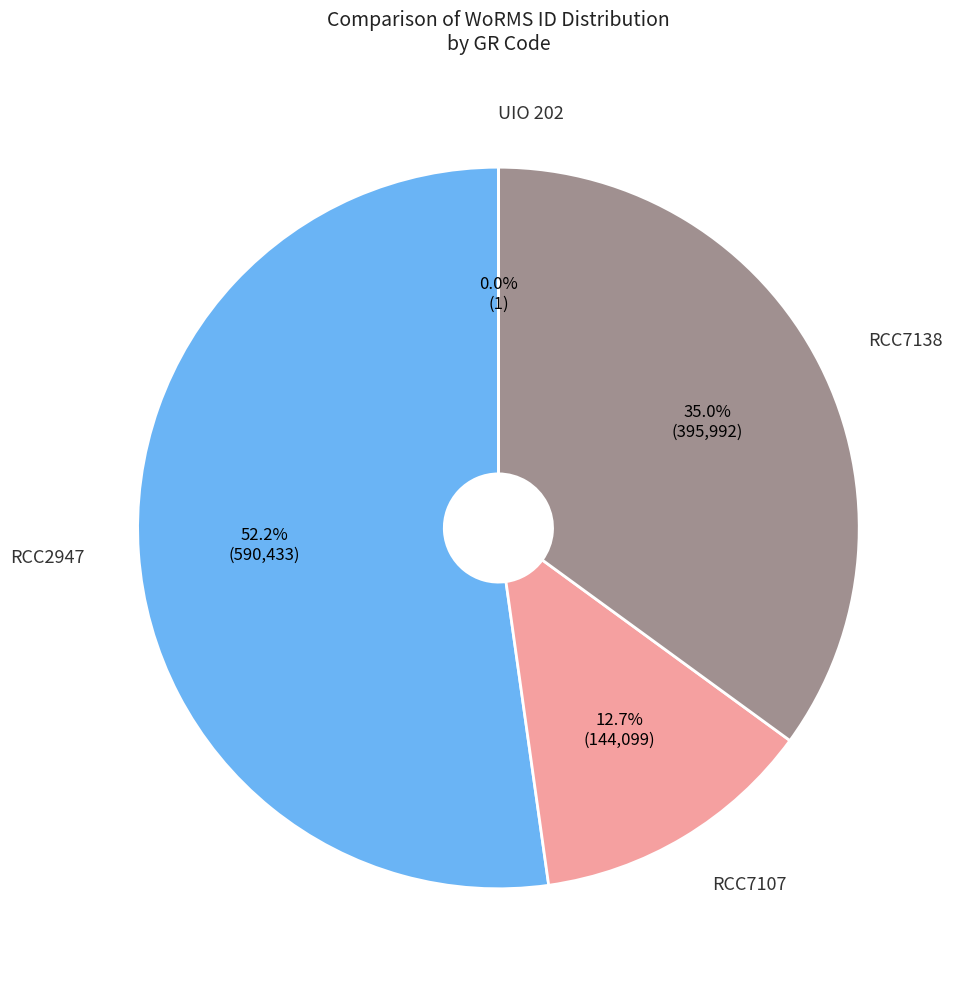

Is there any slice that represents more than half of the pie?

Yes